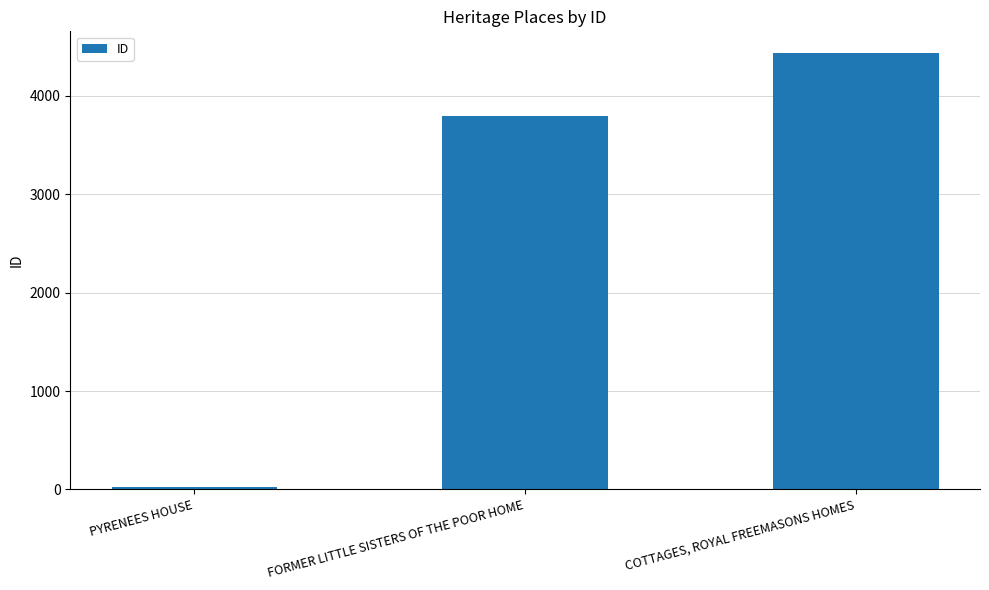

What is the maximum value shown in the chart?

4435